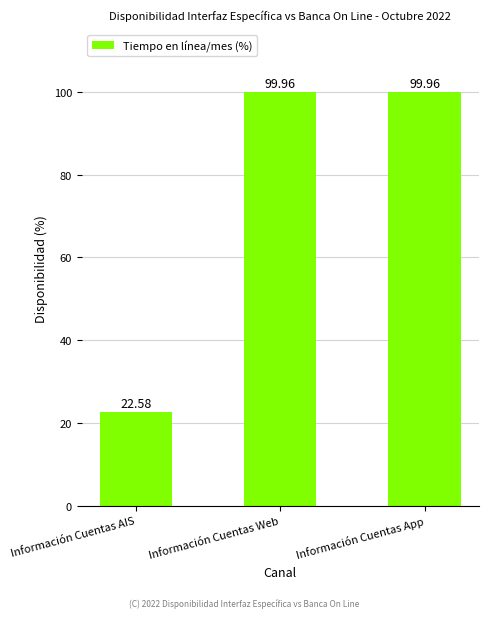

What is the change in value from Información Cuentas AIS to Información Cuentas Web?

+77.4